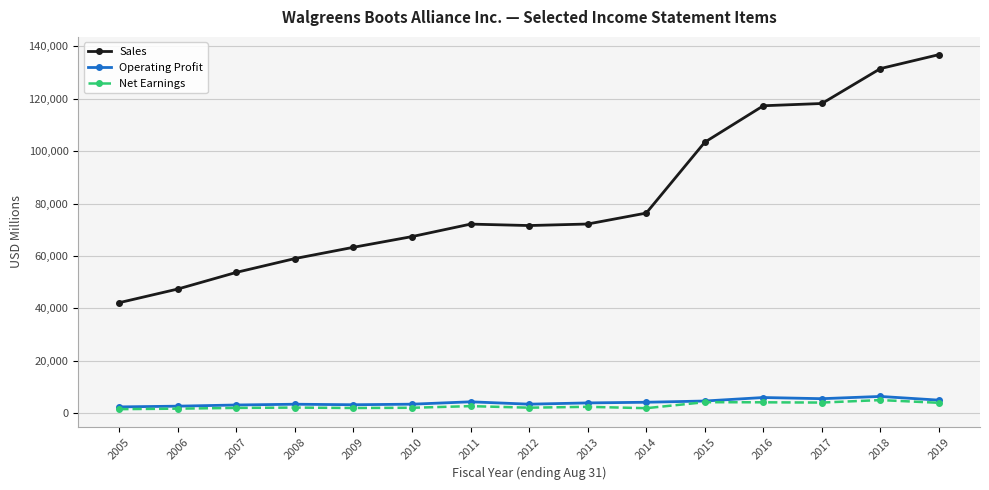

True or false: Net Earnings and Sales intersect in this chart.

False